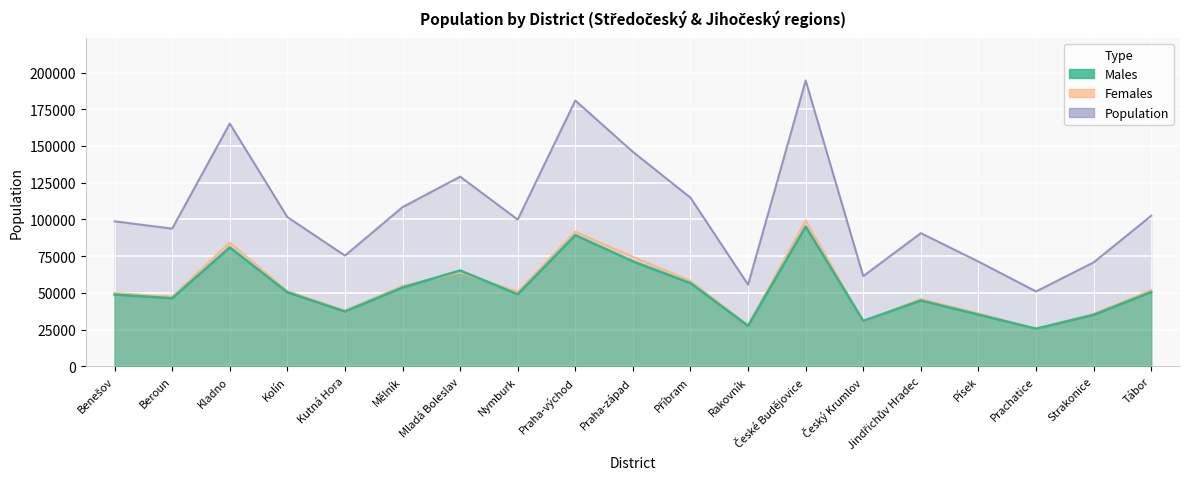

At which category does Females reach its first local peak?

Kladno